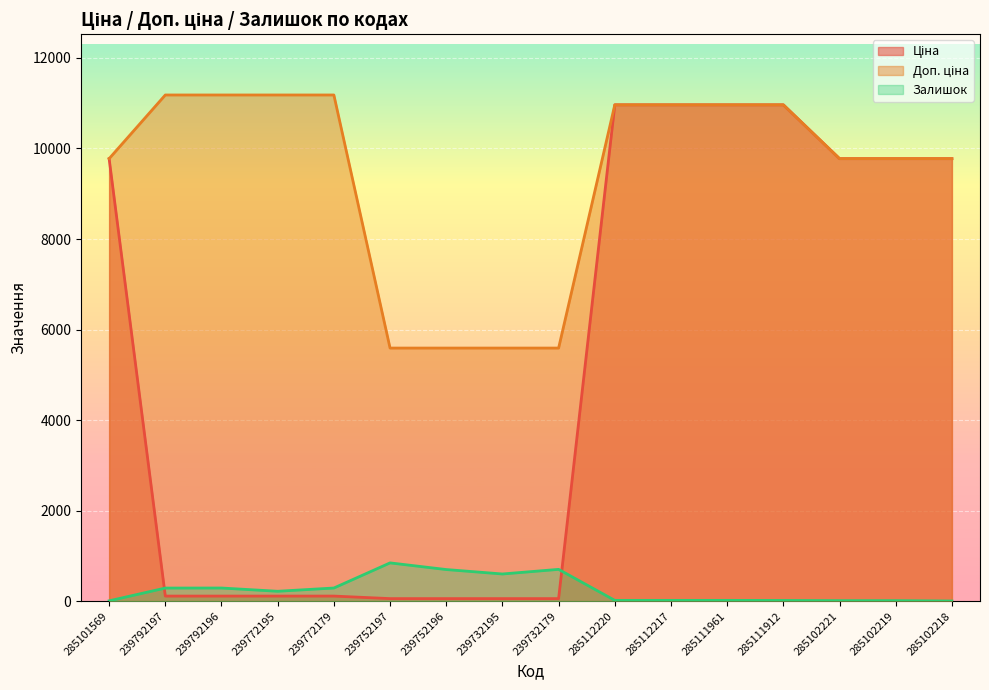

In Залишок, how many points are lower than both neighbors (excluding endpoints)?

2